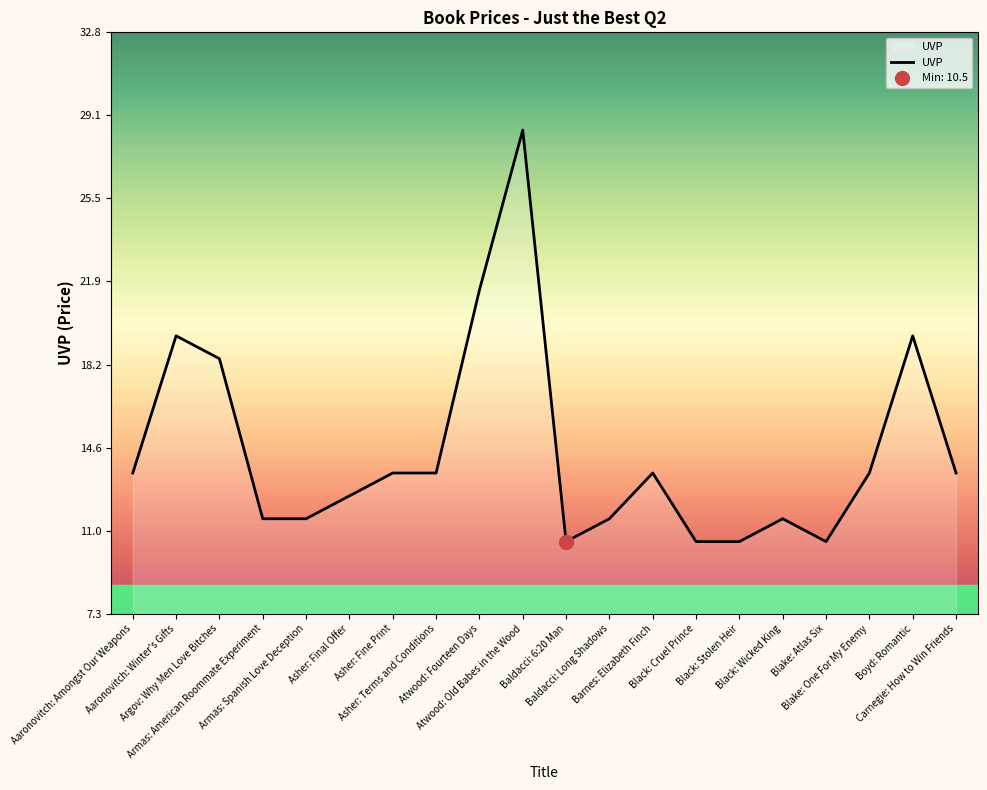

Which category has the highest value across all series?

Atwood: Old Babes in the Wood